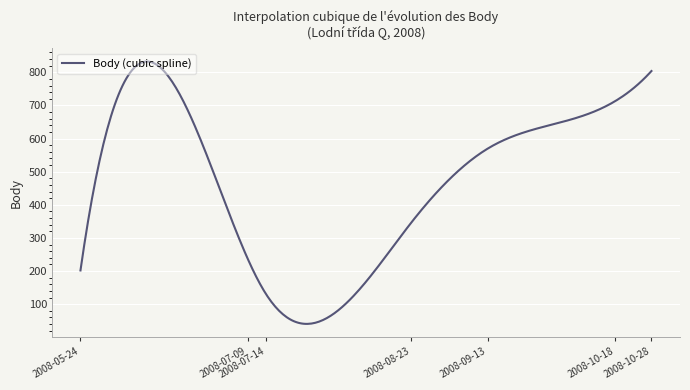

Does the chart have visible grid lines?

Yes